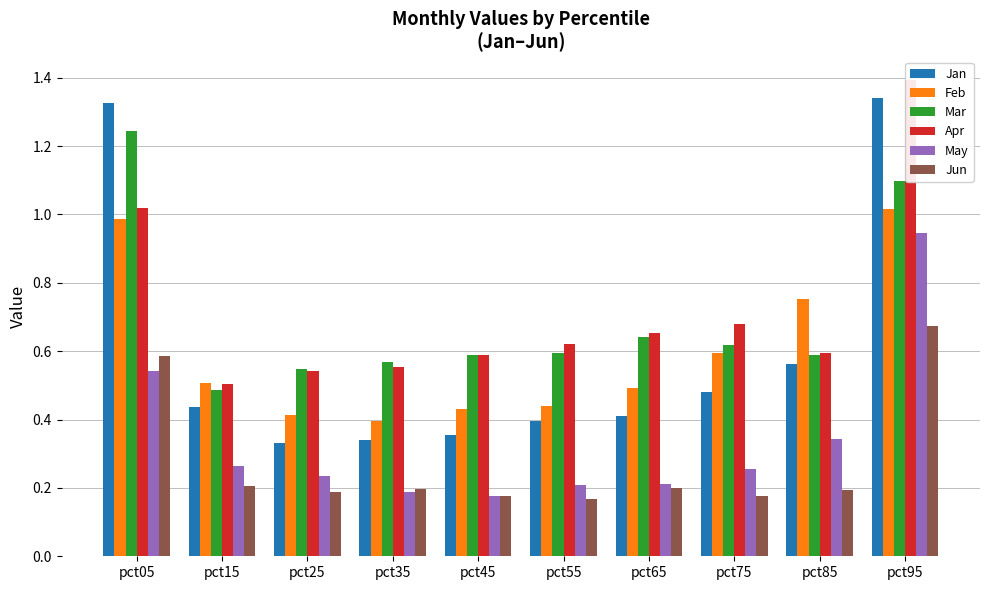

At which category is the sum across all series the highest?

pct95